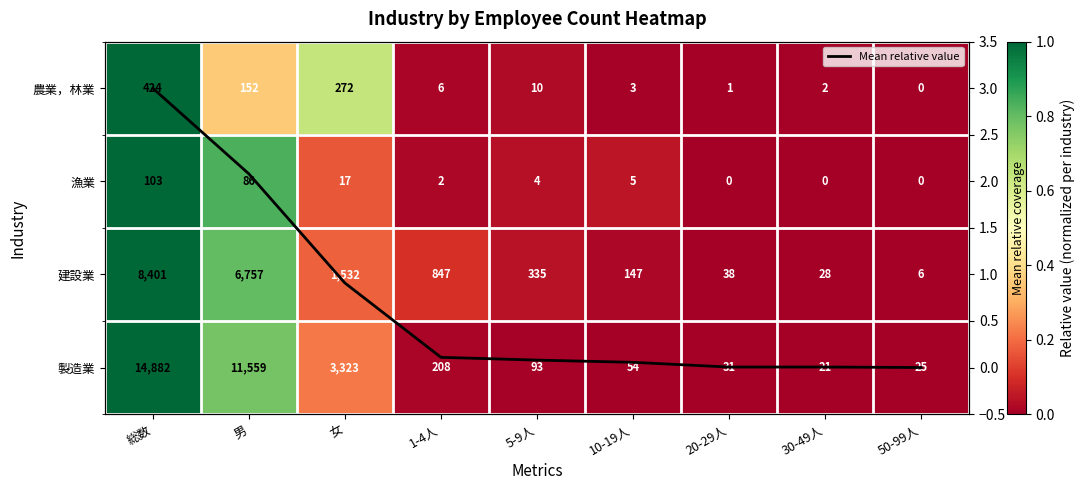

Is it true that 製造業 equals 1.0 at 総数?

True